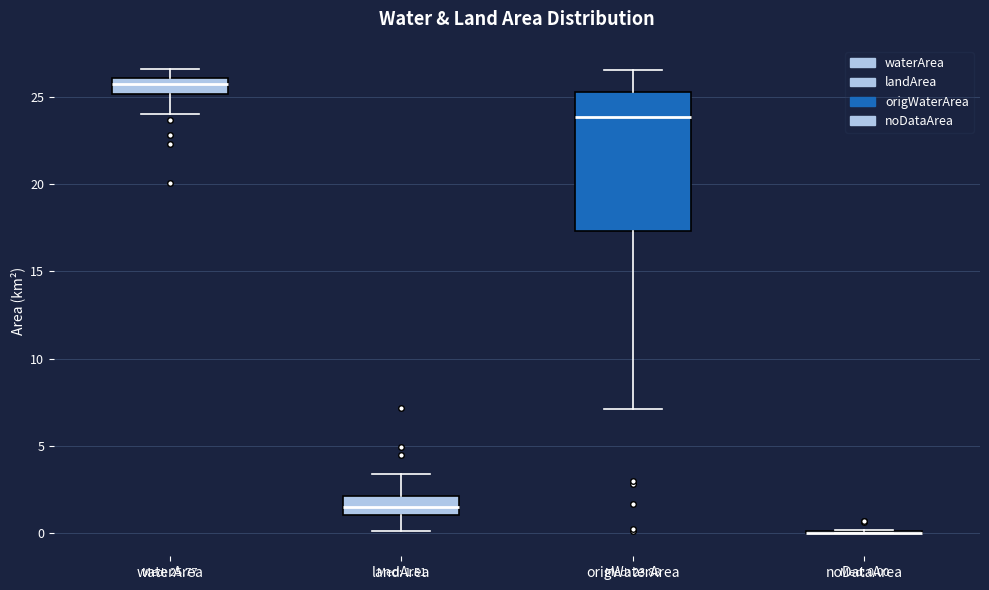

Comparing the boxes themselves (not the whiskers), which one is the tallest?

origWaterArea